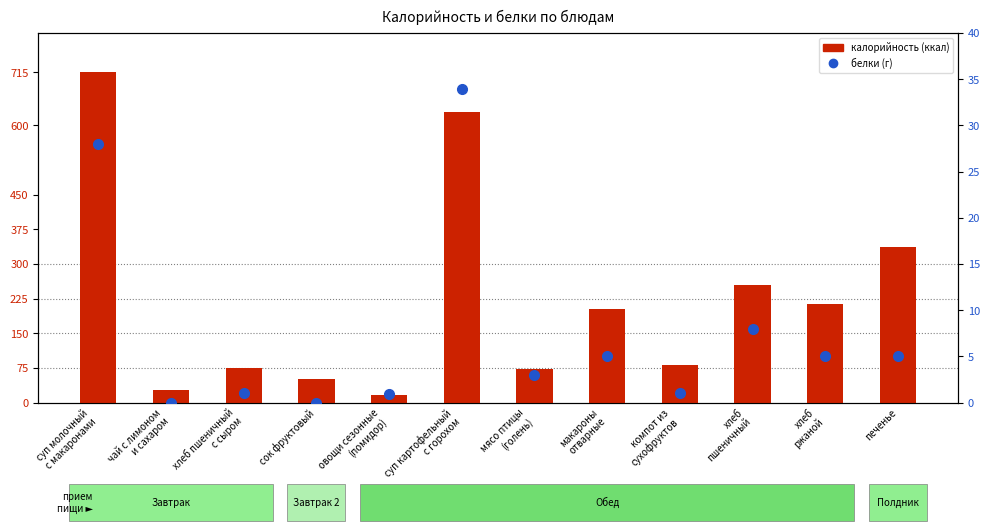

Is it true that белки equals 2.2 at хлеб
ржаной?

False